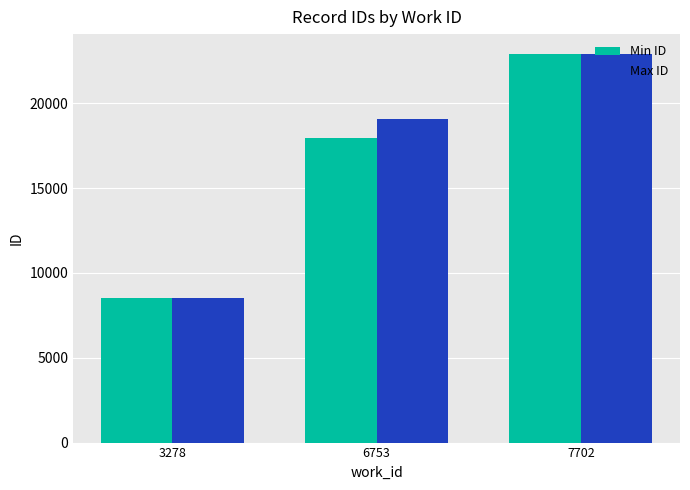

Is the value of Max ID at 6753 greater than the value of Min ID at 6753?

Yes